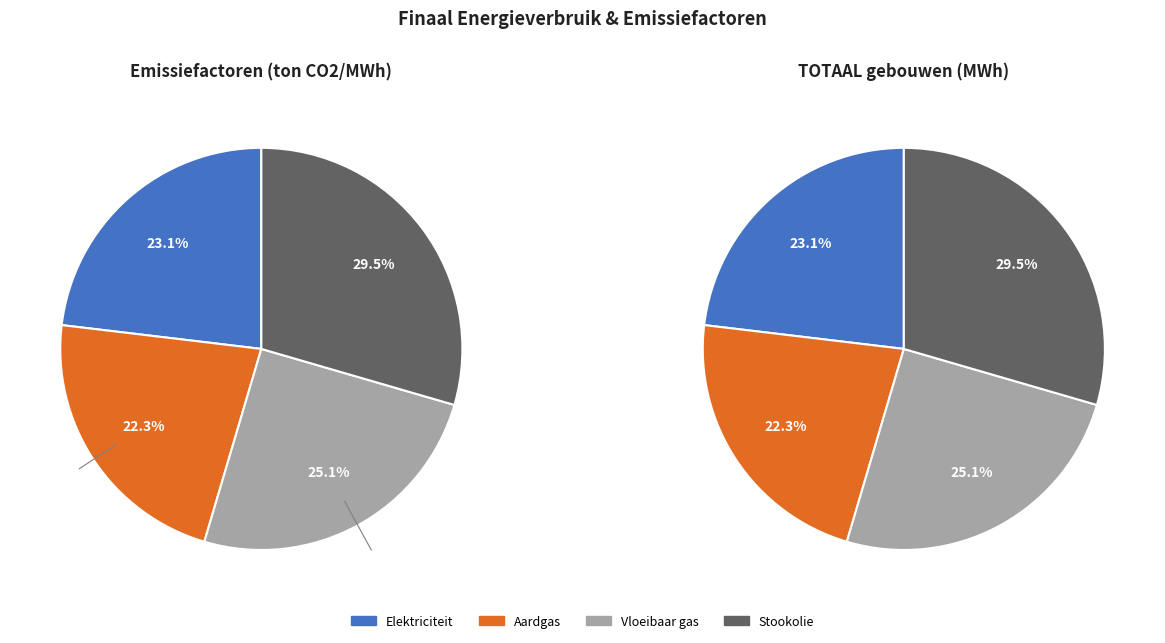

At Elektriciteit, list the series in order from largest to smallest.

Emissie-factoren, Gebouwen